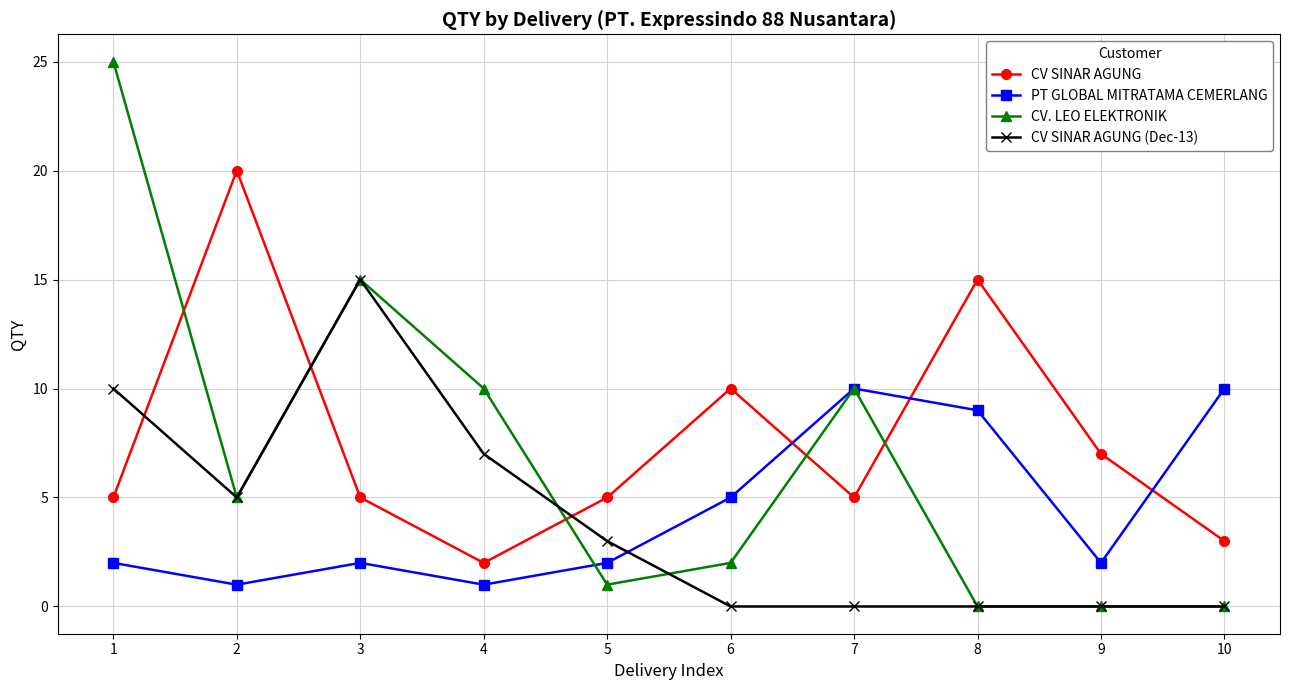

How many times do CV SINAR AGUNG and CV. LEO ELEKTRONIK cross each other?

5